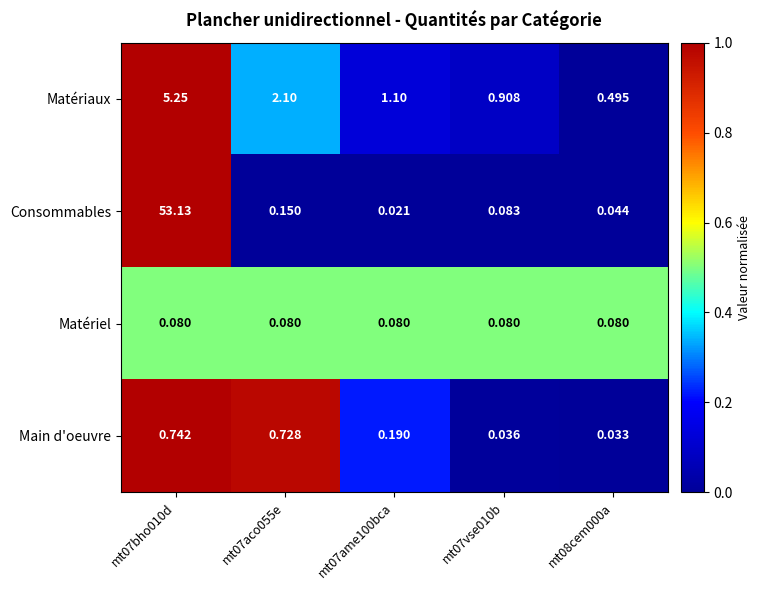

At mt07ame100bca, list the series in order from smallest to largest.

Consommables, Matériel, Main d'oeuvre, Matériaux